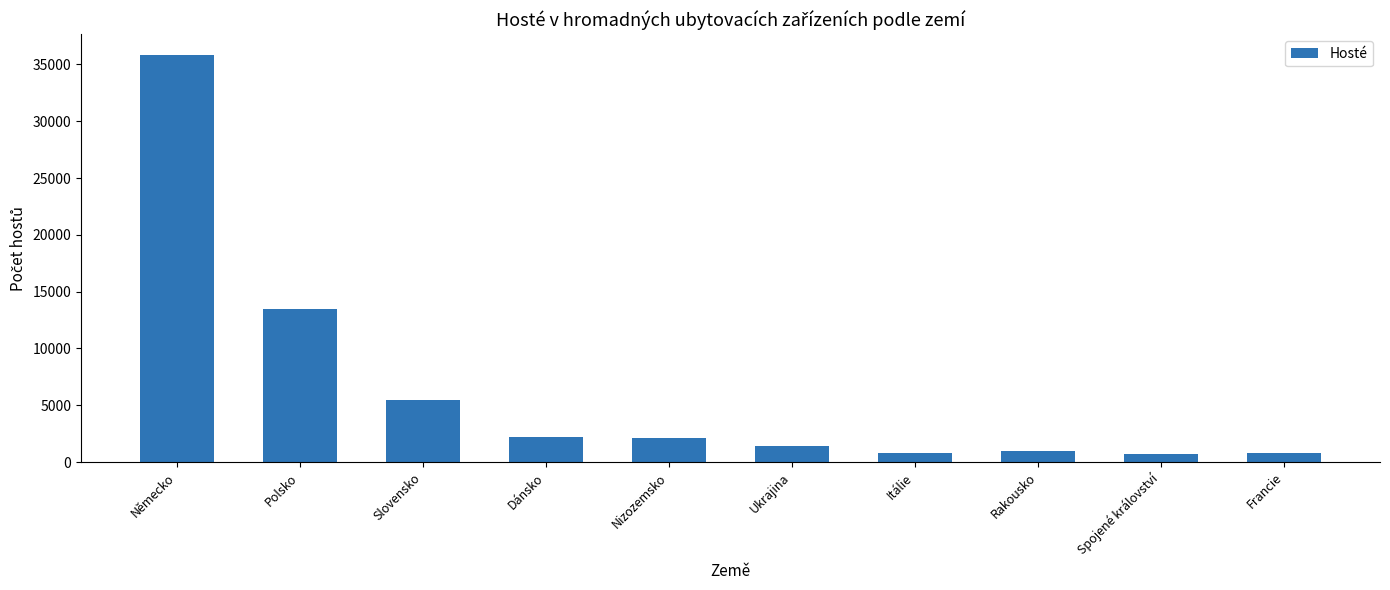

Which category has the highest value across all series?

Německo